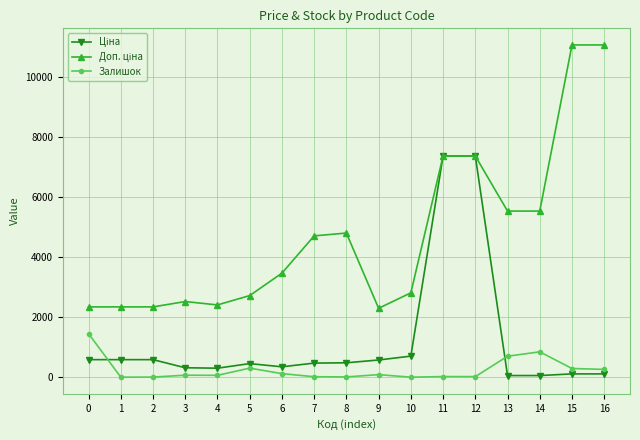

What is the maximum value shown in the chart?

11055.0